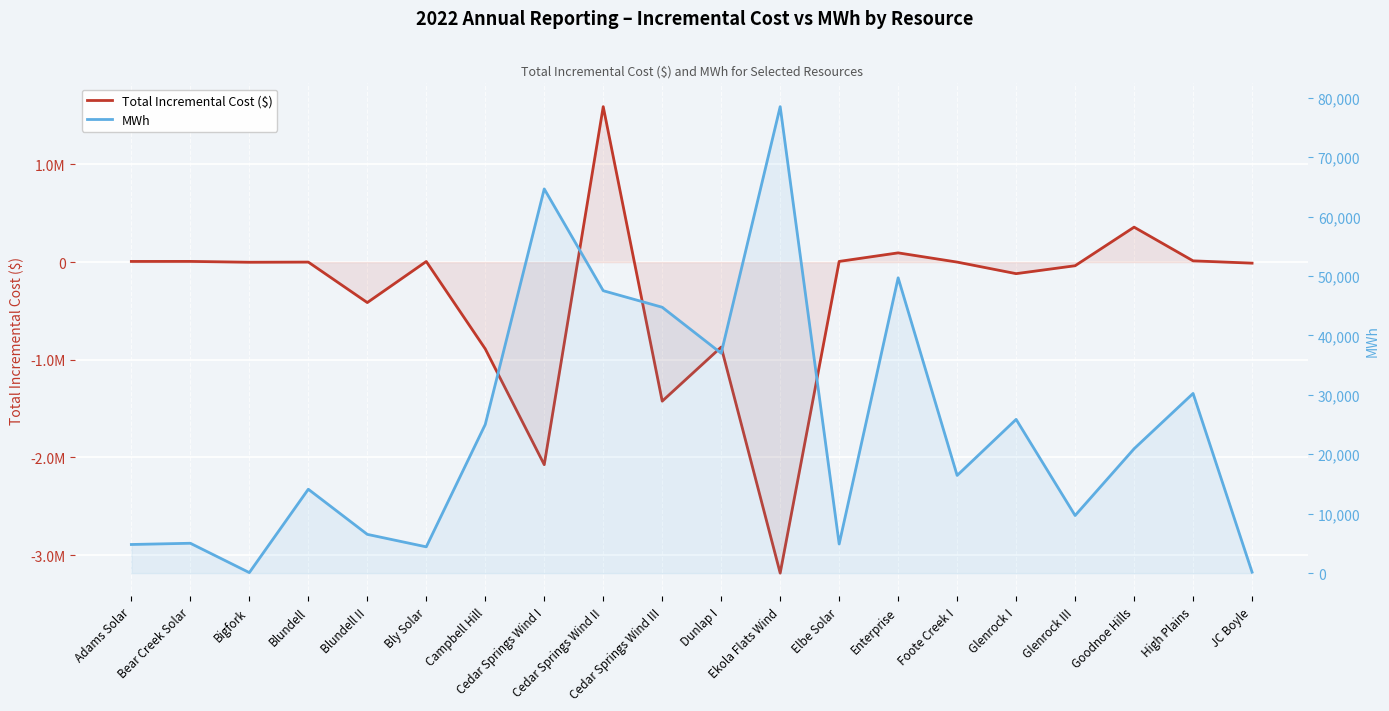

What are all the series names shown in the legend?

Total Incremental Cost ($), MWh